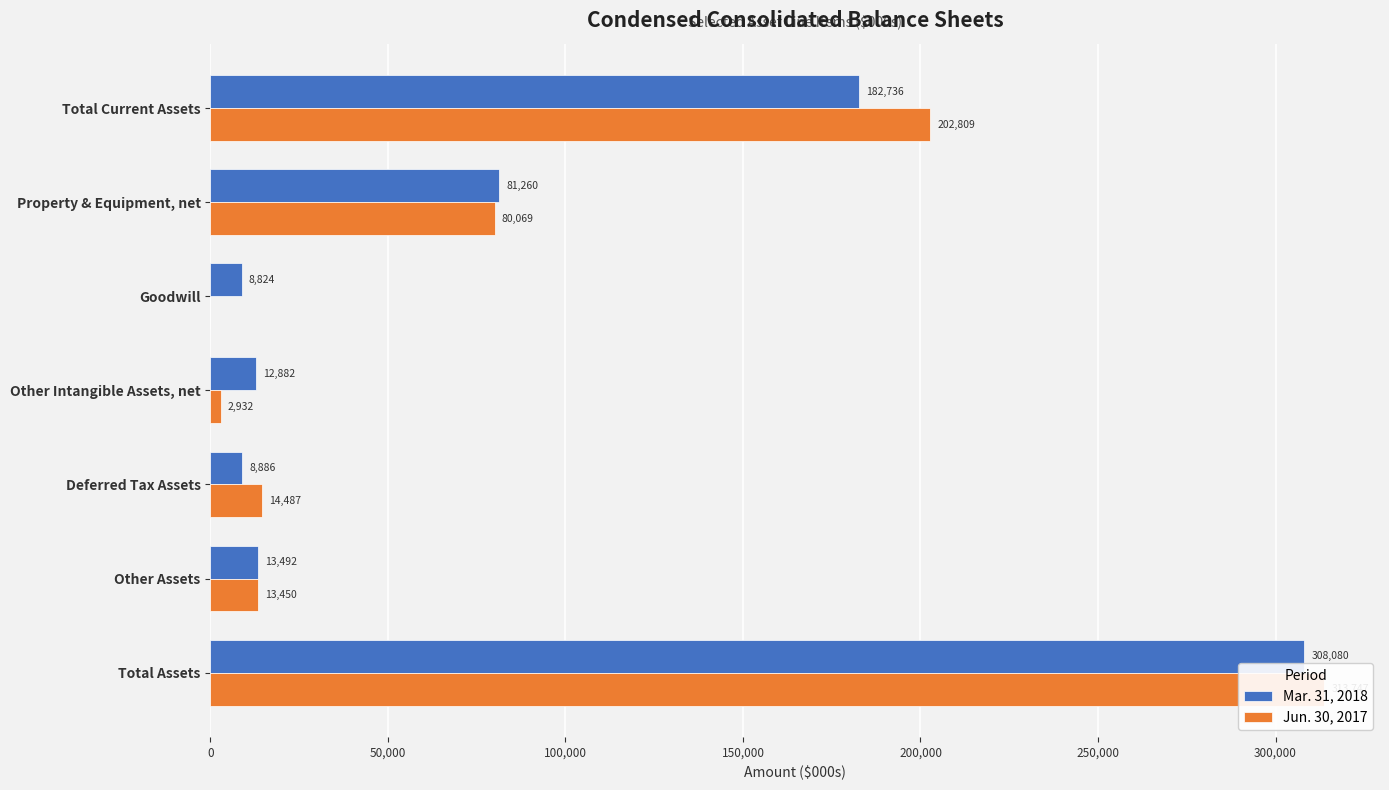

What are all the series names shown in the legend?

Mar. 31, 2018, Jun. 30, 2017